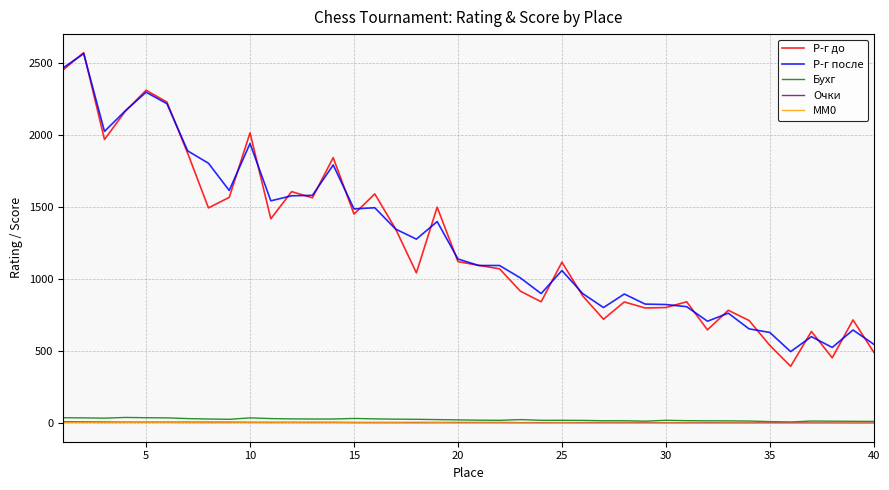

What are all the series names shown in the legend?

Р-г до, Р-г после, Бухг, Очки, MM0